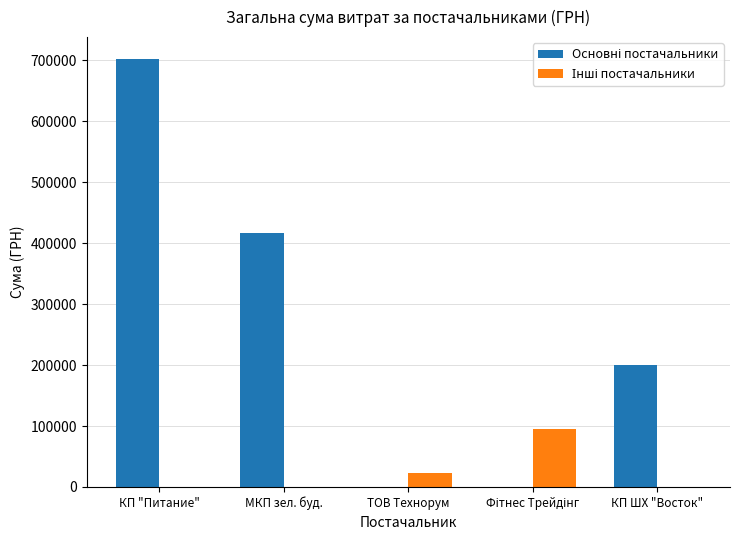

What is the maximum value shown in the chart?

702994.6